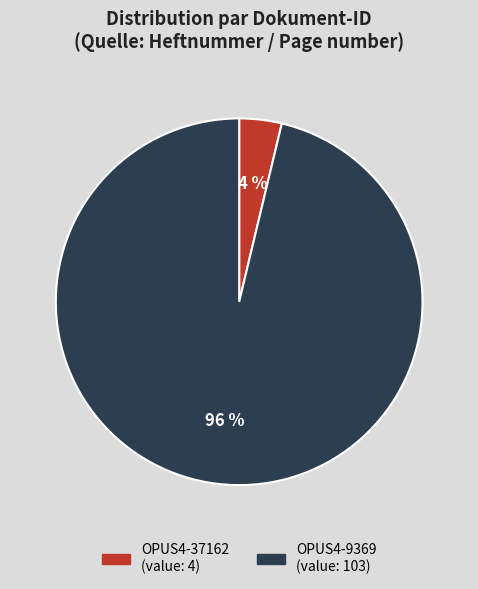

Is it true that OPUS4-37162 is 4% of the pie?

True